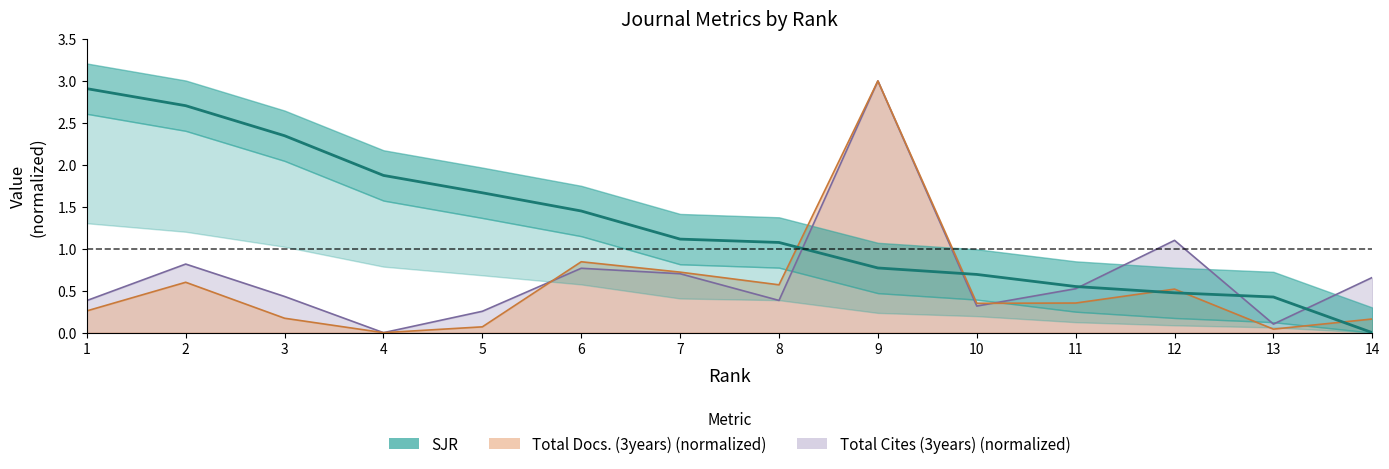

What is the total value across all series at 12?

2.1